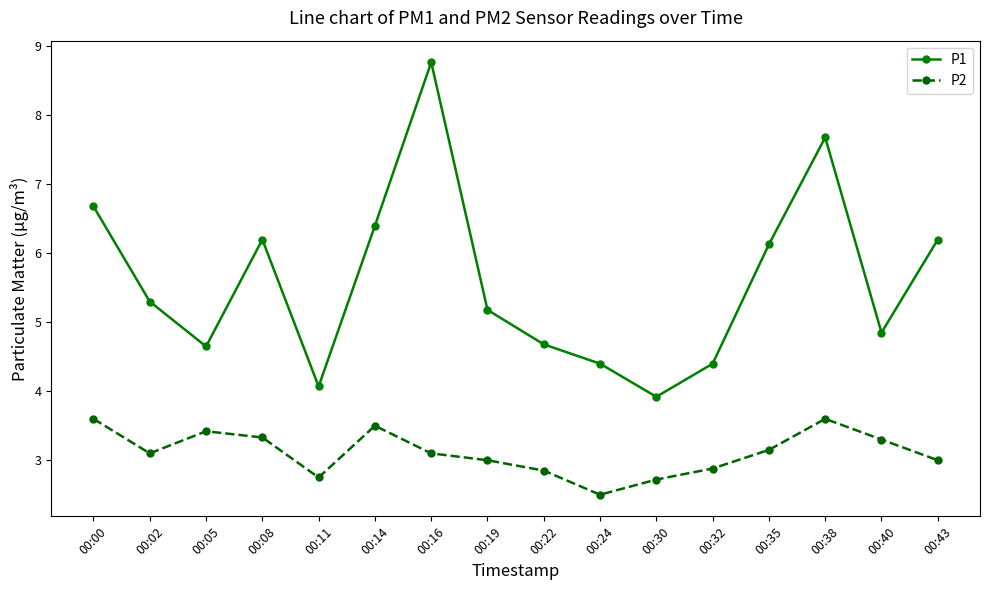

Which series has the largest range (max minus min)?

P1